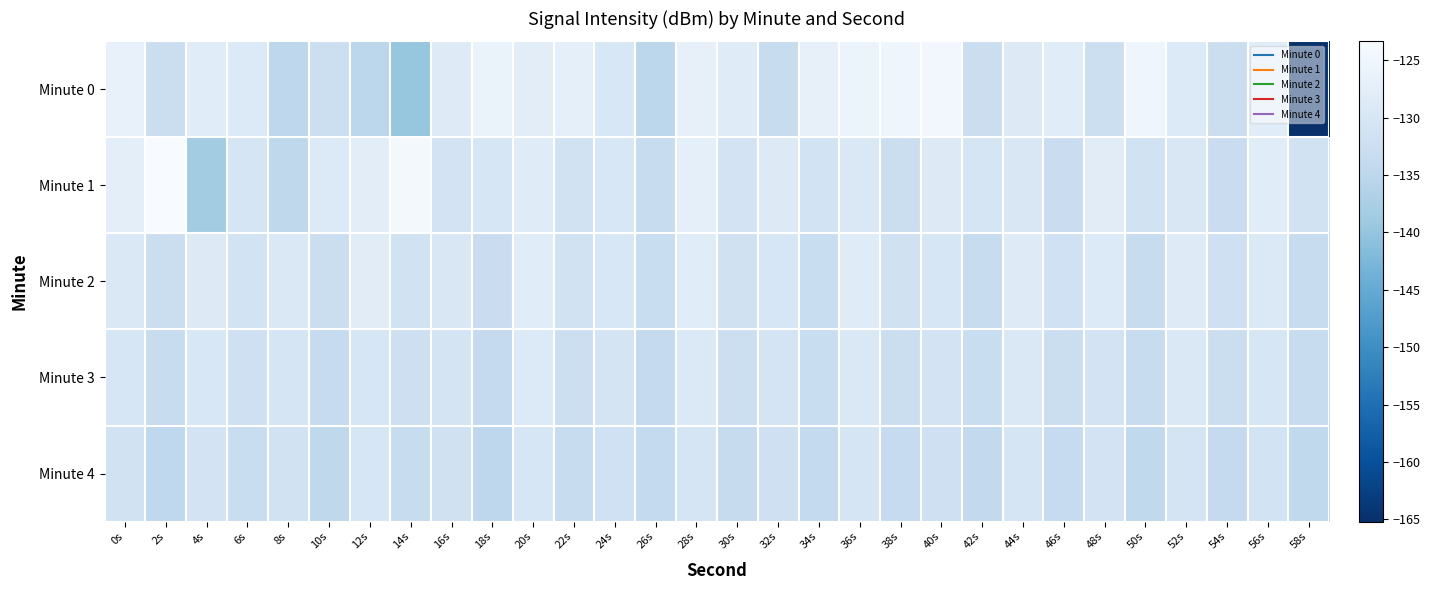

How many distinct data groups are displayed?

5